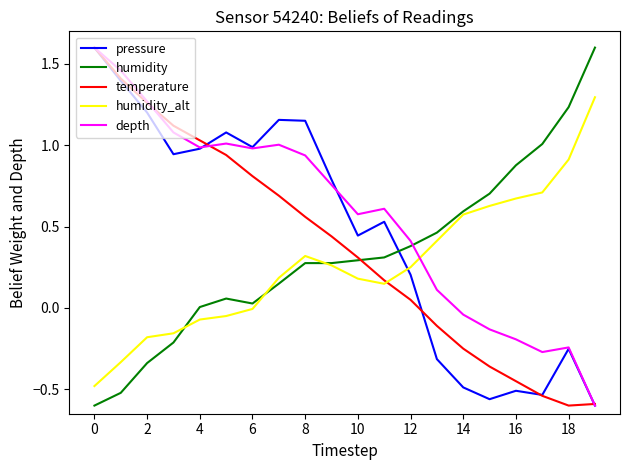

How many values in pressure are above zero?

13